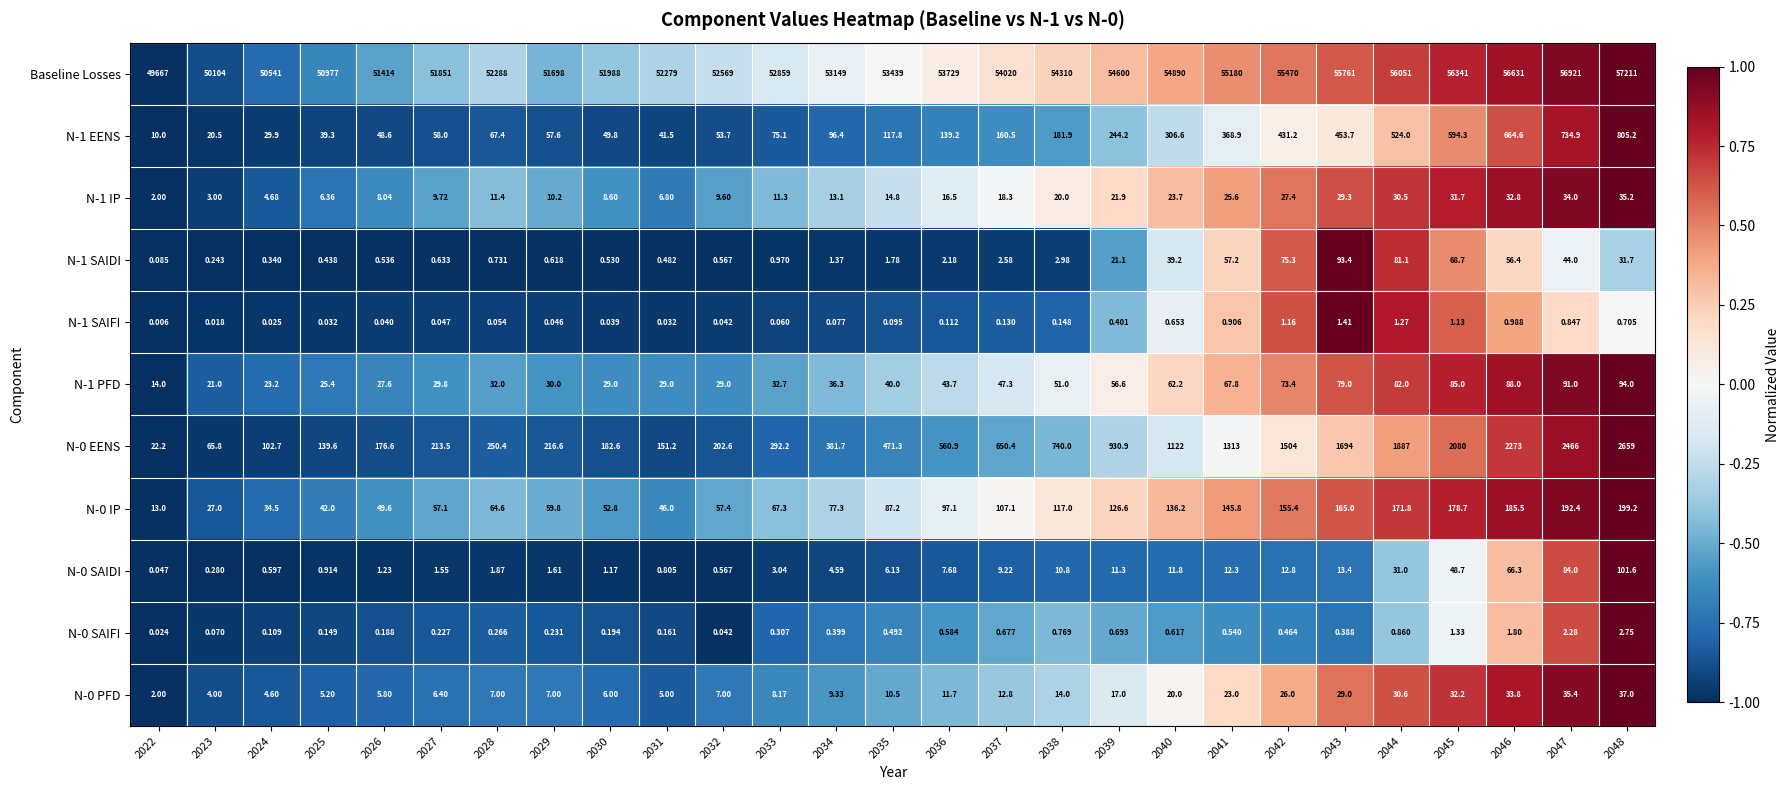

Which series has the largest total across all categories?

Baseline Losses